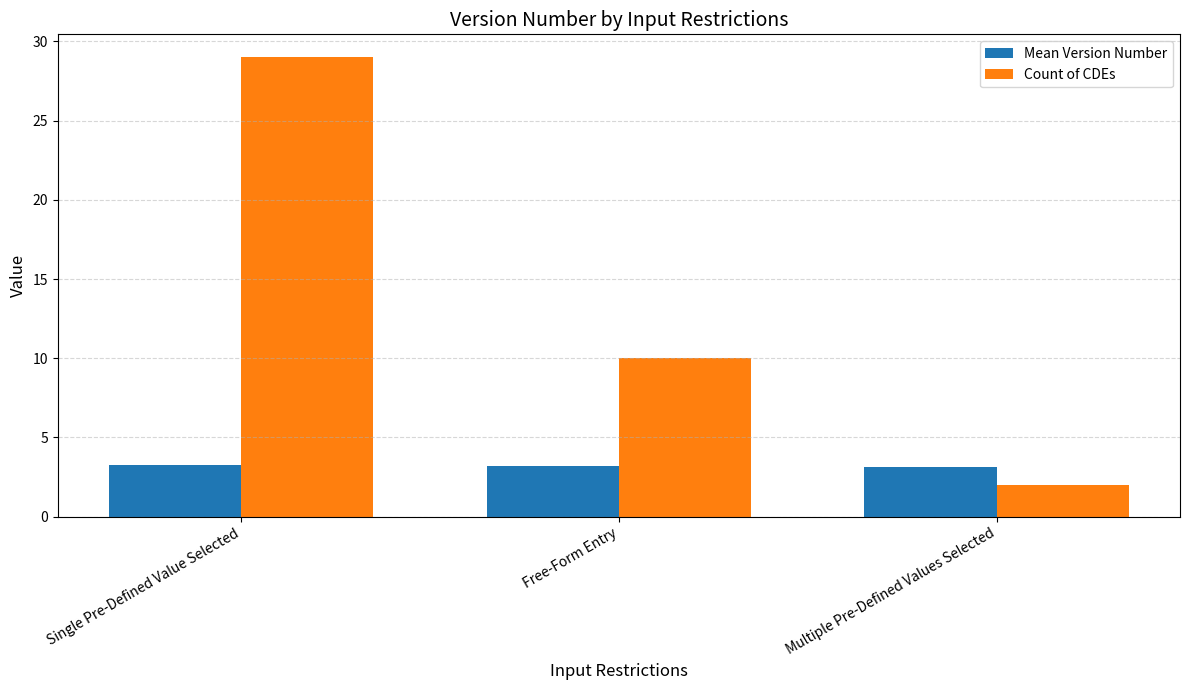

Is it true that Count of CDEs equals 29.0 at Single Pre-Defined Value Selected?

True